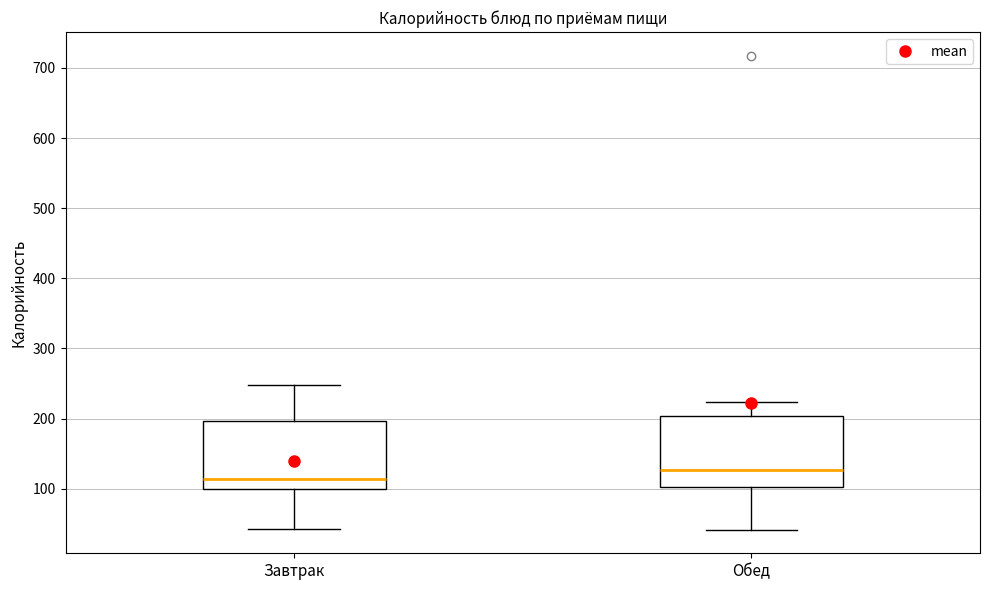

Where does the lower whisker of the box for Обед end on the y-axis? The values are not printed on the chart, so give them approximately, as read against the axis.

40